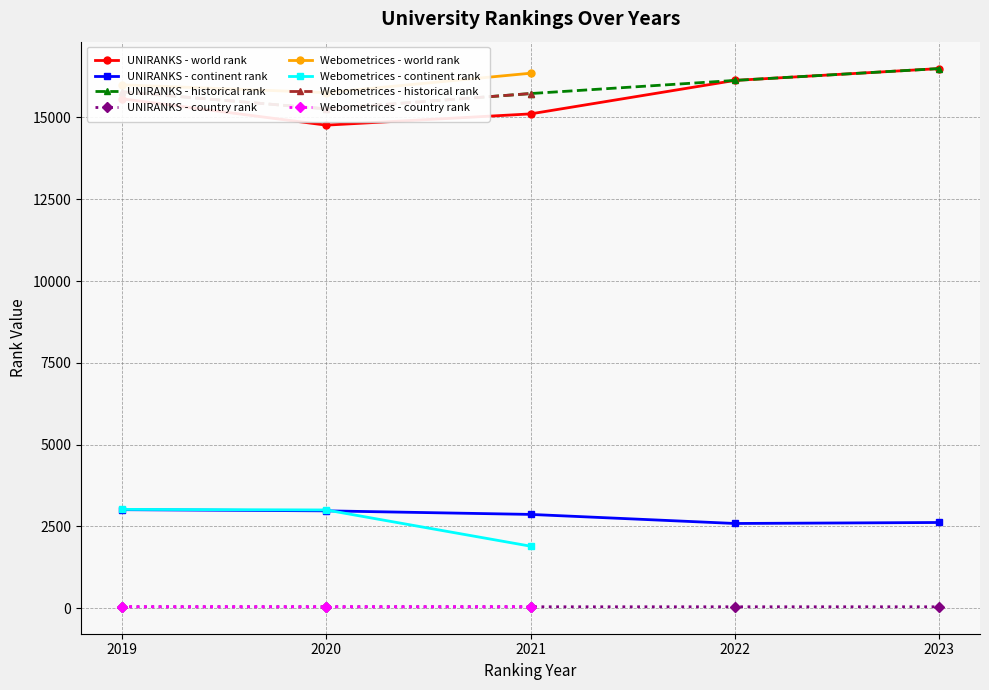

True or false: country rank and world rank cross at least once.

False